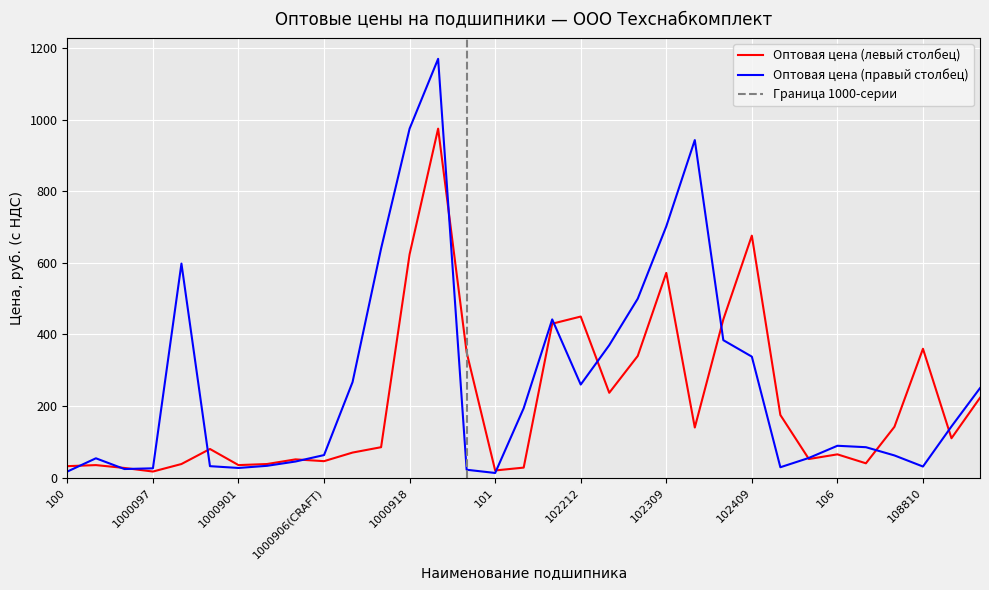

What is the approximate value of Оптовая цена (правый столбец) at 108810?

31